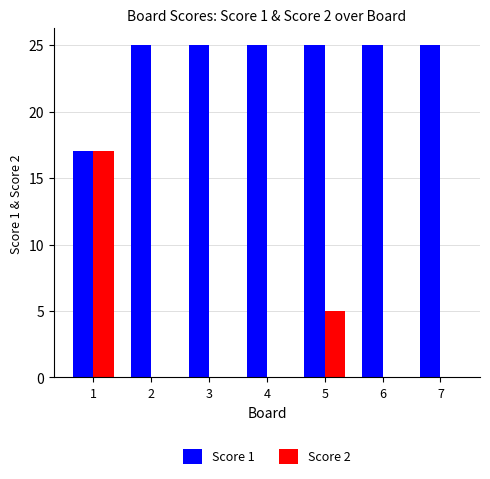

Reading left to right, transcribe all the data shown in this chart.

Score 1: 17	25	25	25	25	25	25
Score 2: 17	0	0	0	5	0	0